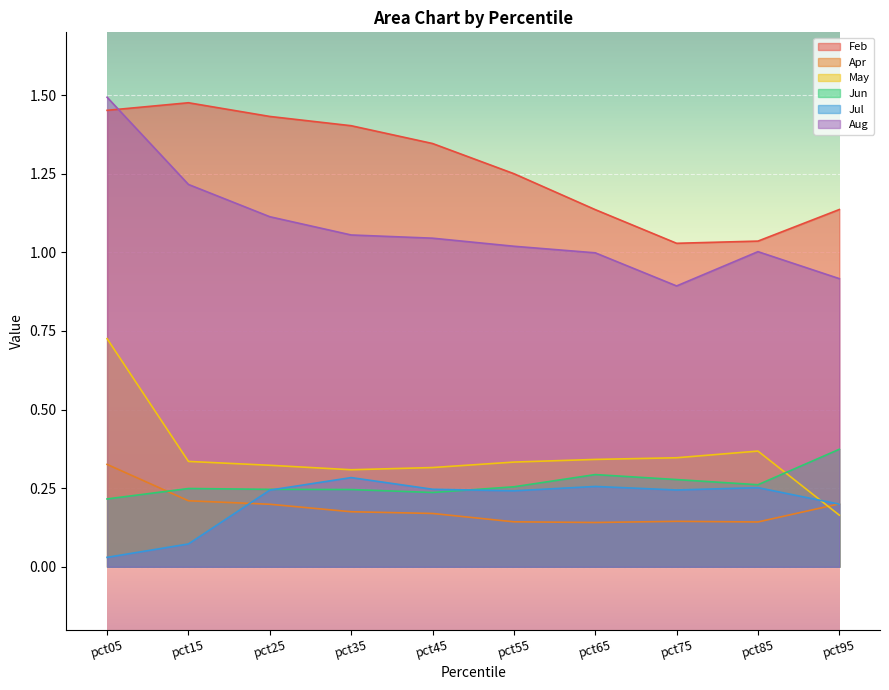

Reading left to right, transcribe all the data shown in this chart.

Feb: 1.5	1.5	1.4	1.4	1.3	1.3	1.1	1.0	1.0	1.1
Apr: 0.3	0.2	0.2	0.2	0.2	0.1	0.1	0.1	0.1	0.2
May: 0.7	0.3	0.3	0.3	0.3	0.3	0.3	0.3	0.4	0.2
Jun: 0.2	0.2	0.2	0.2	0.2	0.3	0.3	0.3	0.3	0.4
Jul: 0.0	0.1	0.2	0.3	0.2	0.2	0.3	0.2	0.3	0.2
Aug: 1.5	1.2	1.1	1.1	1.0	1.0	1.0	0.9	1.0	0.9